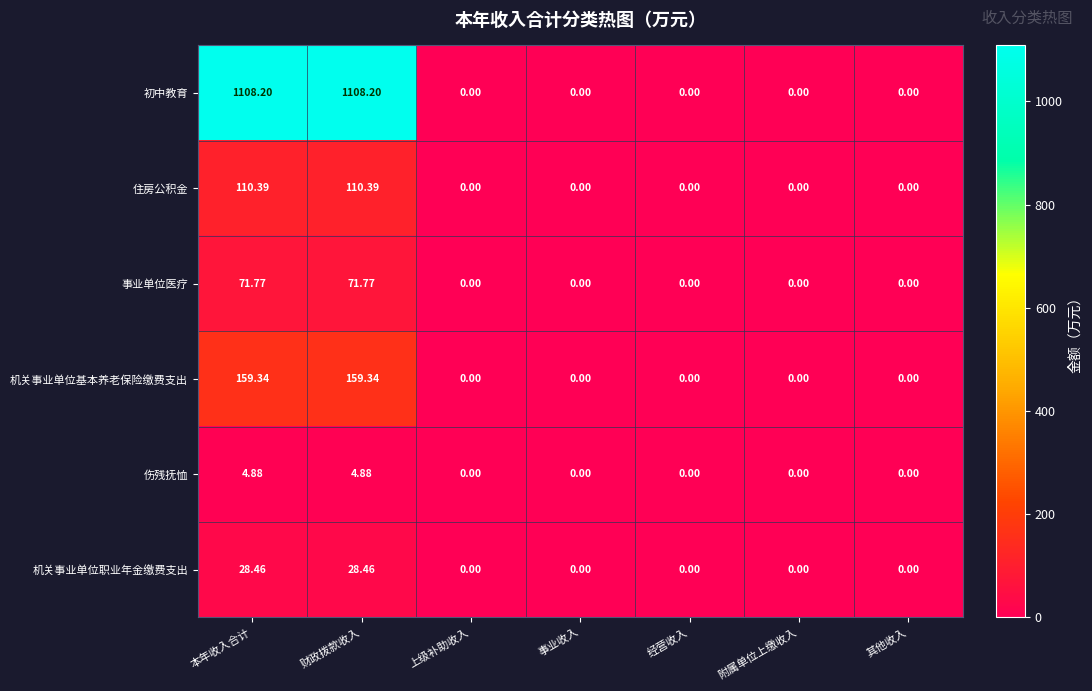

At how many categories does at least one series exceed 731?

2